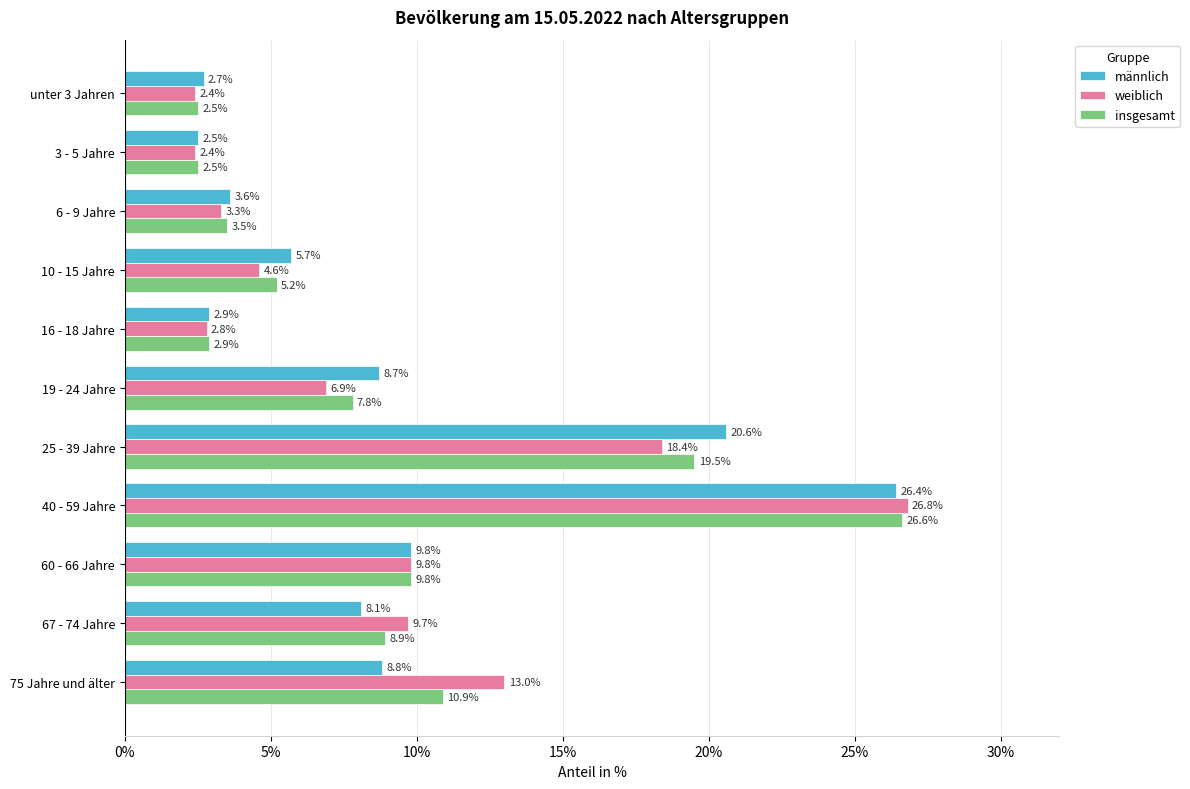

List the series in order of their peak value, lowest first.

männlich, insgesamt, weiblich